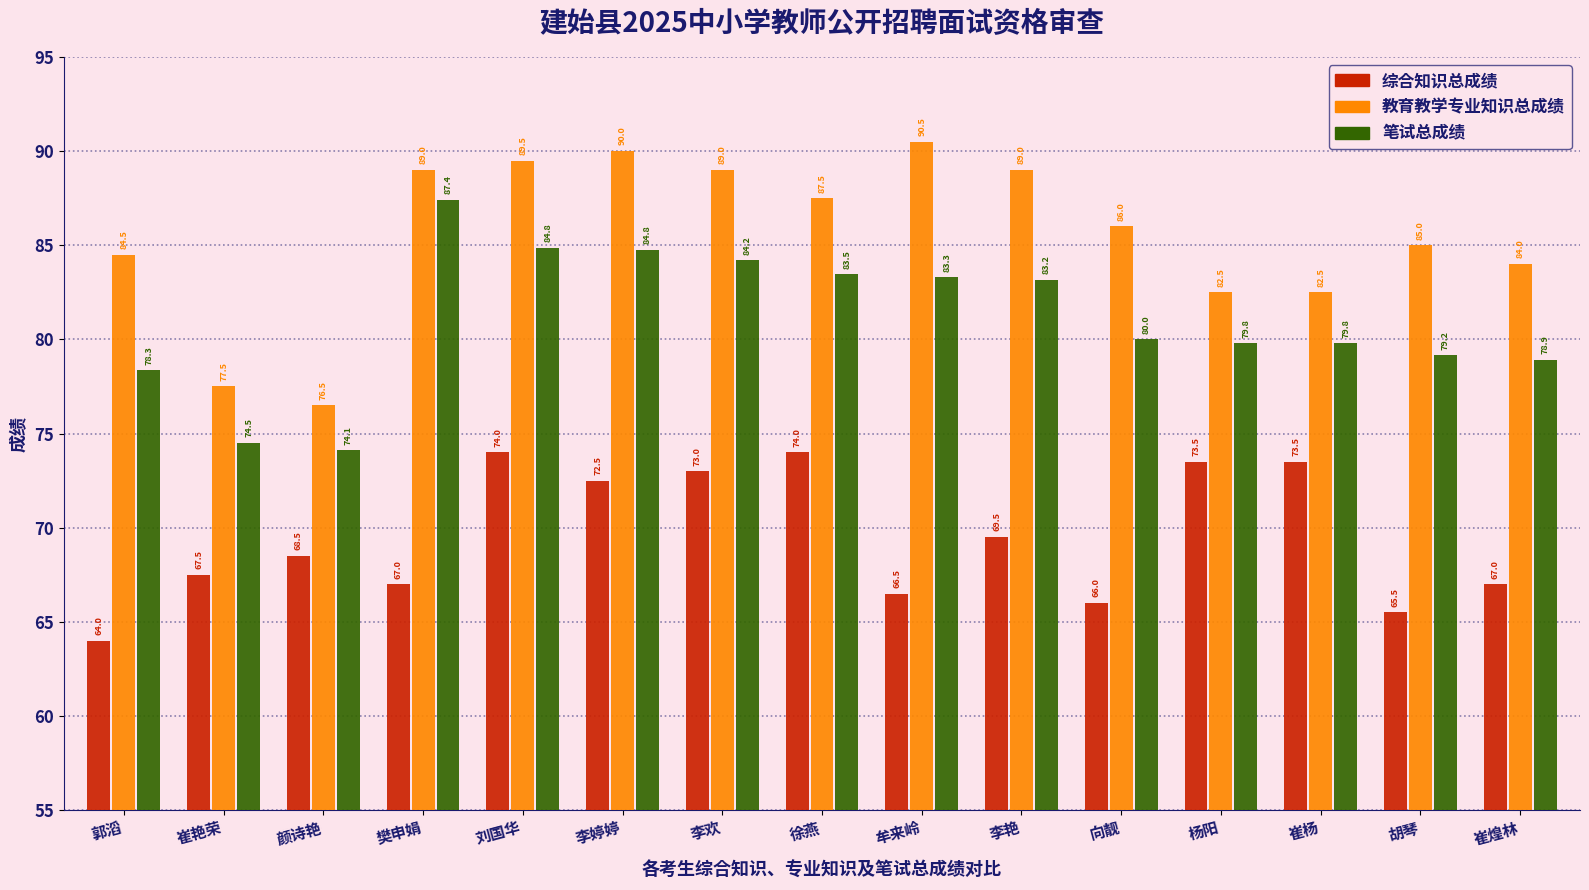

At which label does 笔试总成绩 reach its peak?

樊申娟